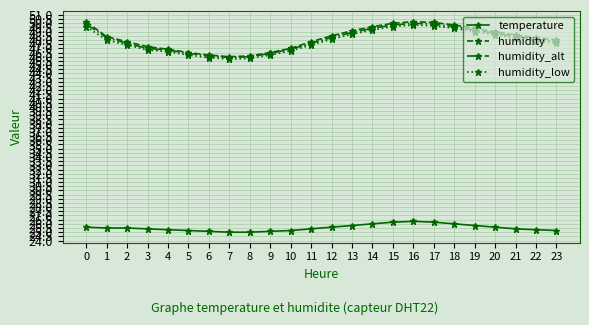

What is the total value across all series at 19?

173.4